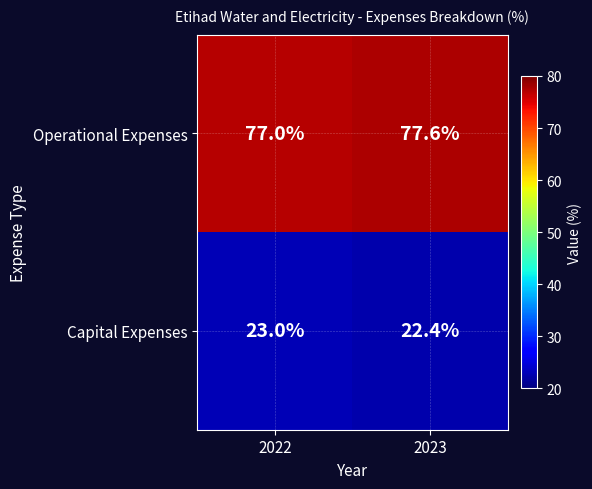

Reading right to left, transcribe all the data shown in this chart.

Operational Expenses: 77.6	77.0
Capital Expenses: 22.4	23.0